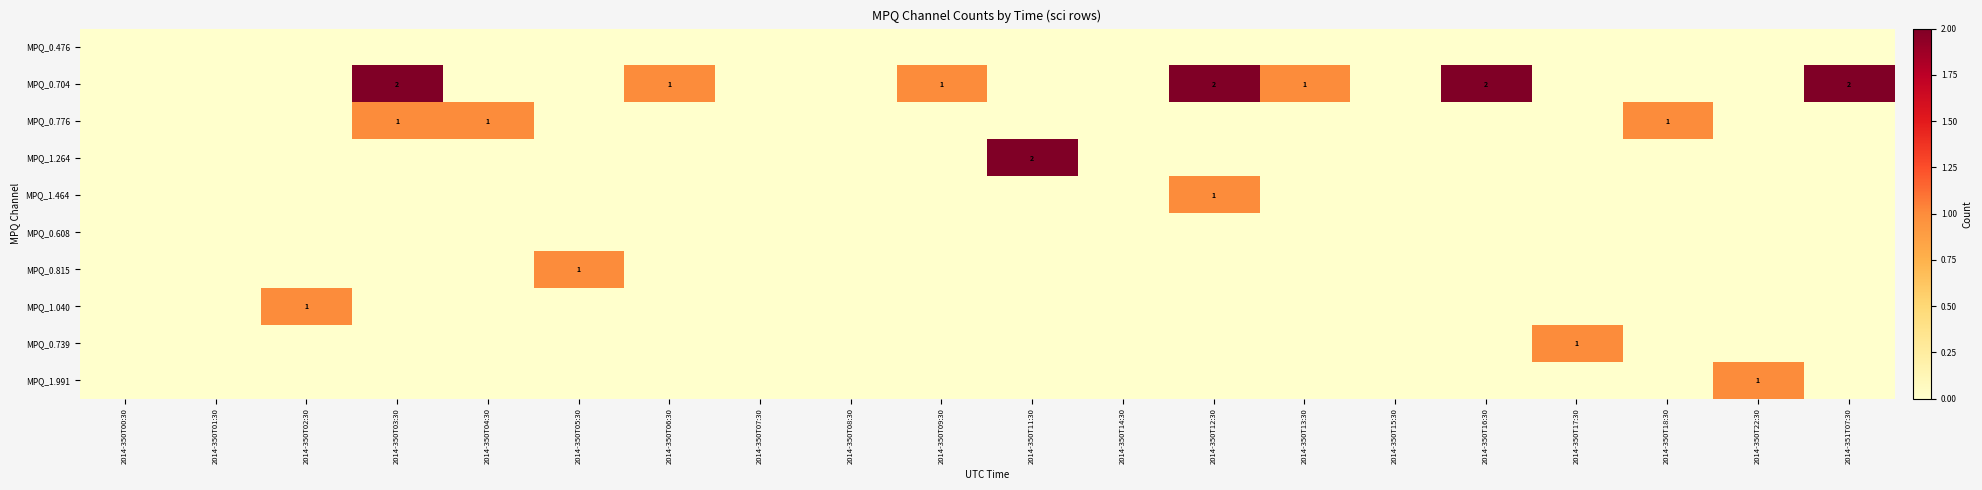

The value of MPQ_1.040 at 2014-350T02:30 is 2. True or false?

False